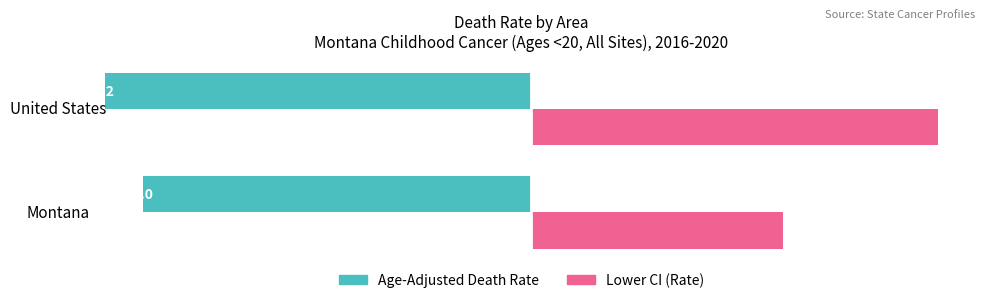

Is the value of Age-Adjusted Death Rate at Montana greater than the value of Lower CI (Rate) at Montana?

No